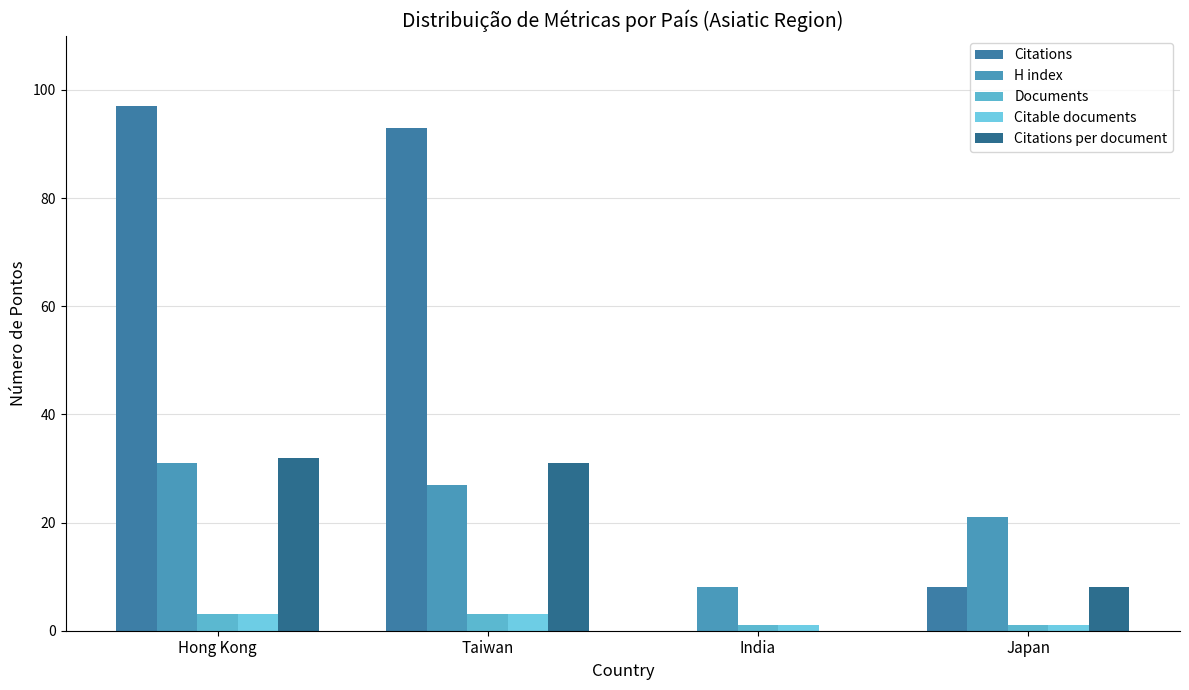

How many categories are shown in the chart?

4